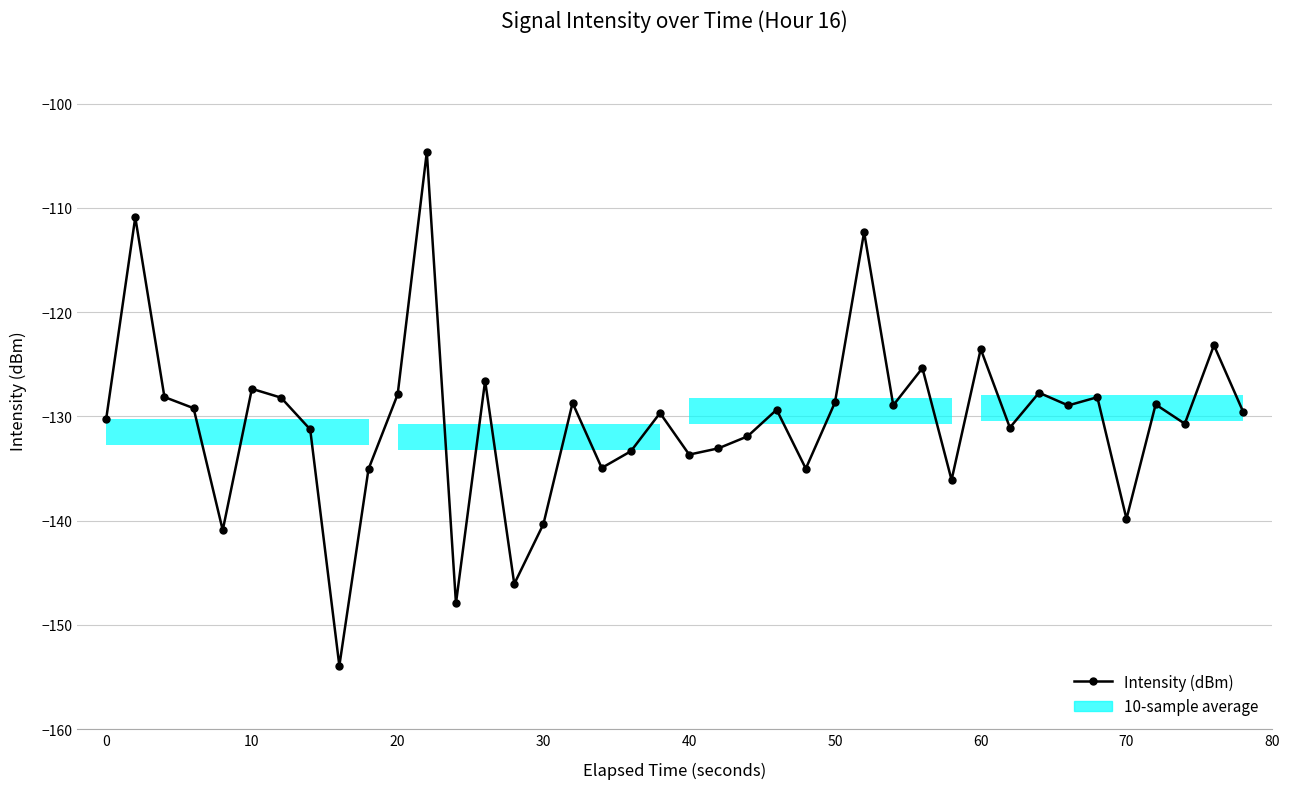

What is the smallest value displayed?

-153.9